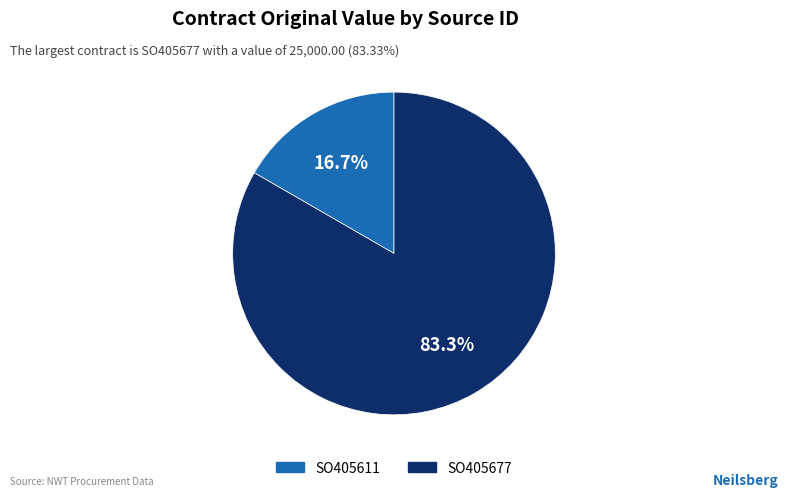

Between SO405611 and SO405677, which is larger?

SO405677